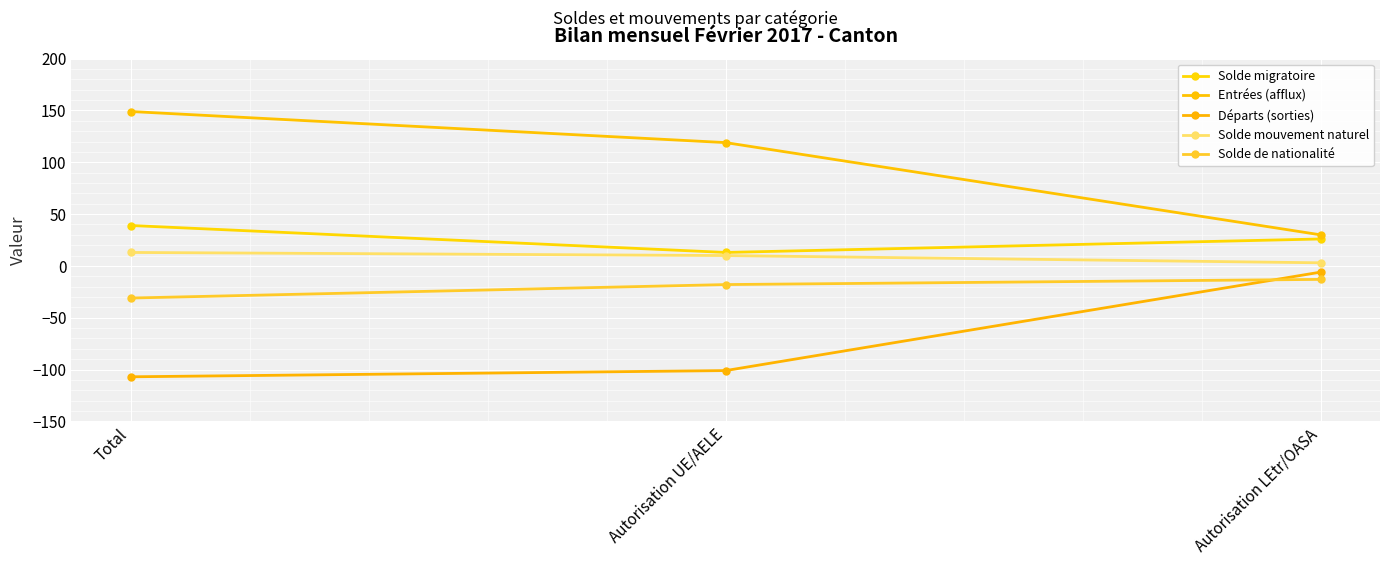

What is the label of the 2nd point from the right?

Autorisation UE/AELE